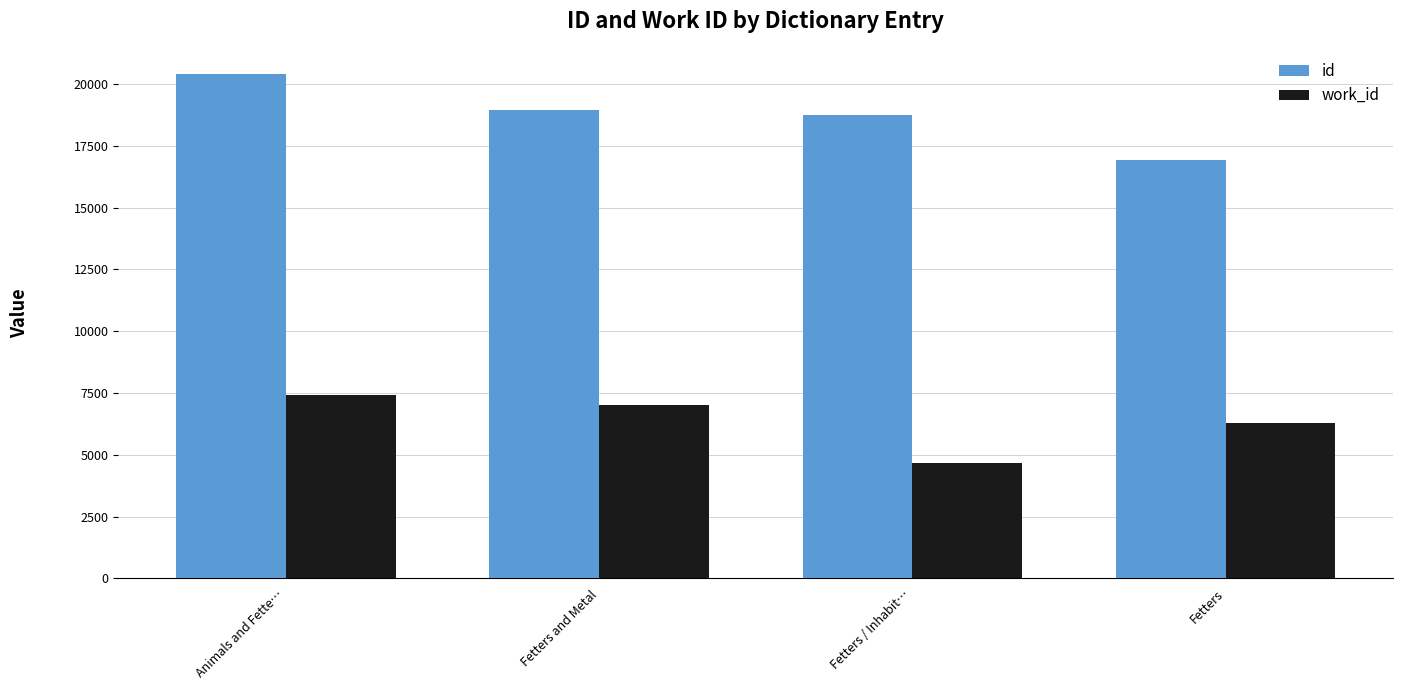

Where is work_id nearest to the value 6042?

Fetters